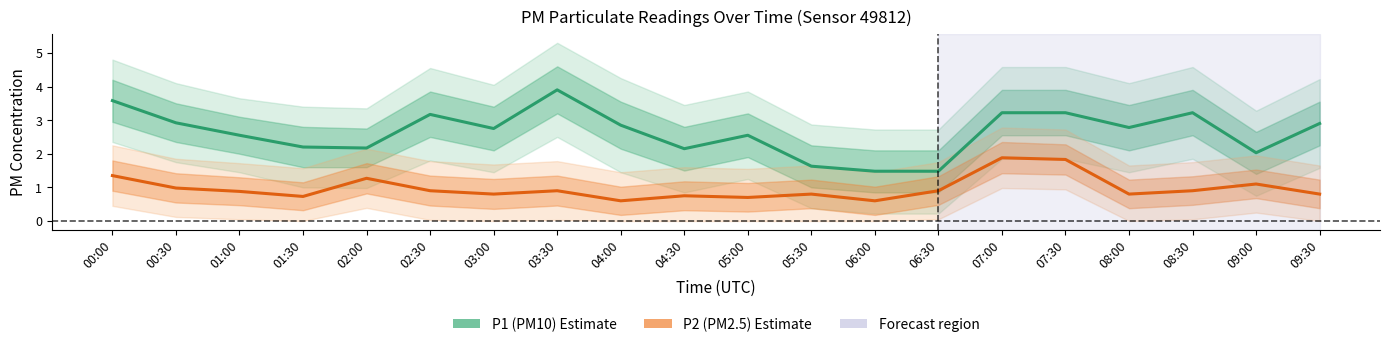

How many interior local peaks does the P2 (PM2.5) series have?

6